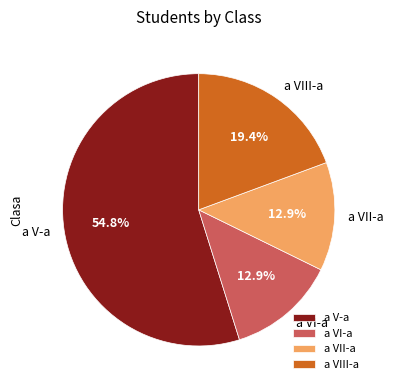

To the nearest percent, what is the difference between the largest and smallest slice percentages?

42%